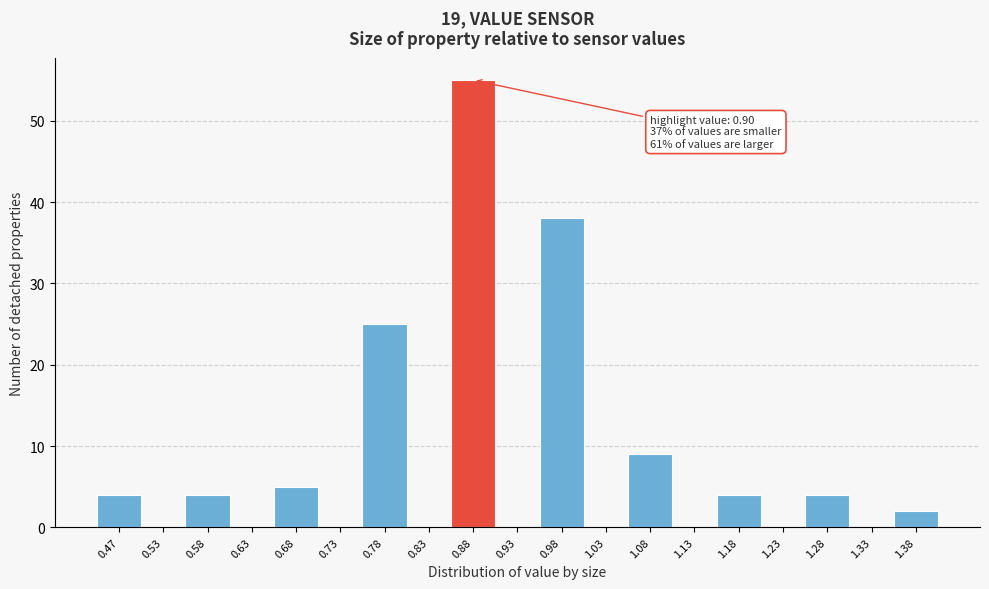

Reading left to right, what are all the values shown in this chart?

0.47=4	0.53=0	0.58=4	0.63=0	0.68=5	0.73=0	0.78=25	0.83=0	0.88=55	0.93=0	0.98=38	1.03=0	1.08=9	1.13=0	1.18=4	1.23=0	1.28=4	1.33=0	1.38=2